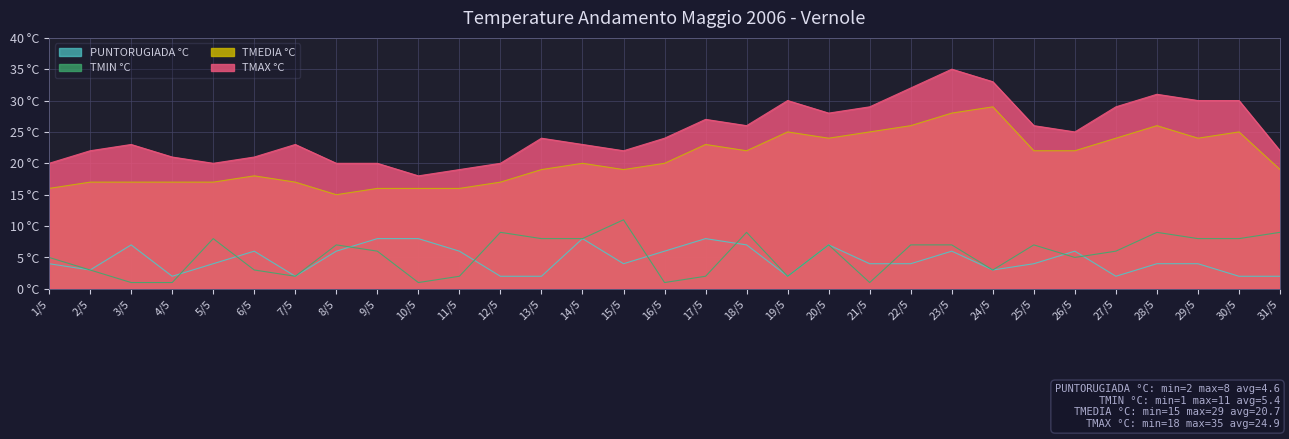

Reading right to left, transcribe all the data shown in this chart.

TMAX °C: 31/5=22	30/5=30	29/5=30	28/5=31	27/5=29	26/5=25	25/5=26	24/5=33	23/5=35	22/5=32	21/5=29	20/5=28	19/5=30	18/5=26	17/5=27	16/5=24	15/5=22	14/5=23	13/5=24	12/5=20	11/5=19	10/5=18	9/5=20	8/5=20	7/5=23	6/5=21	5/5=20	4/5=21	3/5=23	2/5=22	1/5=20
TMEDIA °C: 31/5=19	30/5=25	29/5=24	28/5=26	27/5=24	26/5=22	25/5=22	24/5=29	23/5=28	22/5=26	21/5=25	20/5=24	19/5=25	18/5=22	17/5=23	16/5=20	15/5=19	14/5=20	13/5=19	12/5=17	11/5=16	10/5=16	9/5=16	8/5=15	7/5=17	6/5=18	5/5=17	4/5=17	3/5=17	2/5=17	1/5=16
TMIN °C: 31/5=9	30/5=8	29/5=8	28/5=9	27/5=6	26/5=5	25/5=7	24/5=3	23/5=7	22/5=7	21/5=1	20/5=7	19/5=2	18/5=9	17/5=2	16/5=1	15/5=11	14/5=8	13/5=8	12/5=9	11/5=2	10/5=1	9/5=6	8/5=7	7/5=2	6/5=3	5/5=8	4/5=1	3/5=1	2/5=3	1/5=5
PUNTORUGIADA °C: 31/5=2	30/5=2	29/5=4	28/5=4	27/5=2	26/5=6	25/5=4	24/5=3	23/5=6	22/5=4	21/5=4	20/5=7	19/5=2	18/5=7	17/5=8	16/5=6	15/5=4	14/5=8	13/5=2	12/5=2	11/5=6	10/5=8	9/5=8	8/5=6	7/5=2	6/5=6	5/5=4	4/5=2	3/5=7	2/5=3	1/5=4